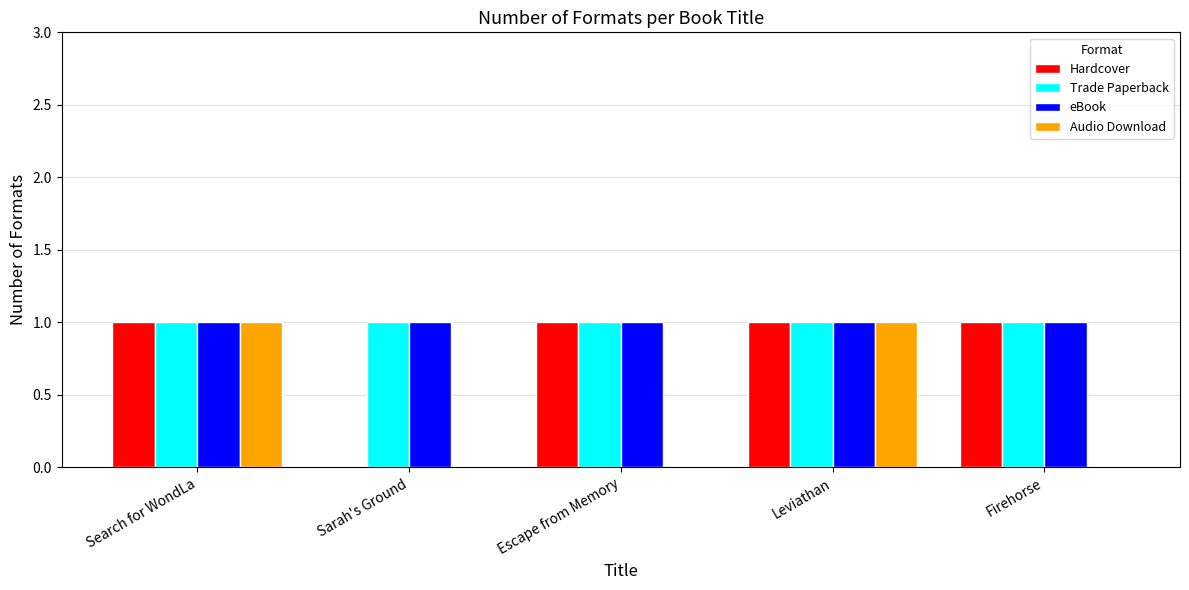

True or false: Hardcover has a value of 1 at Escape from Memory.

True